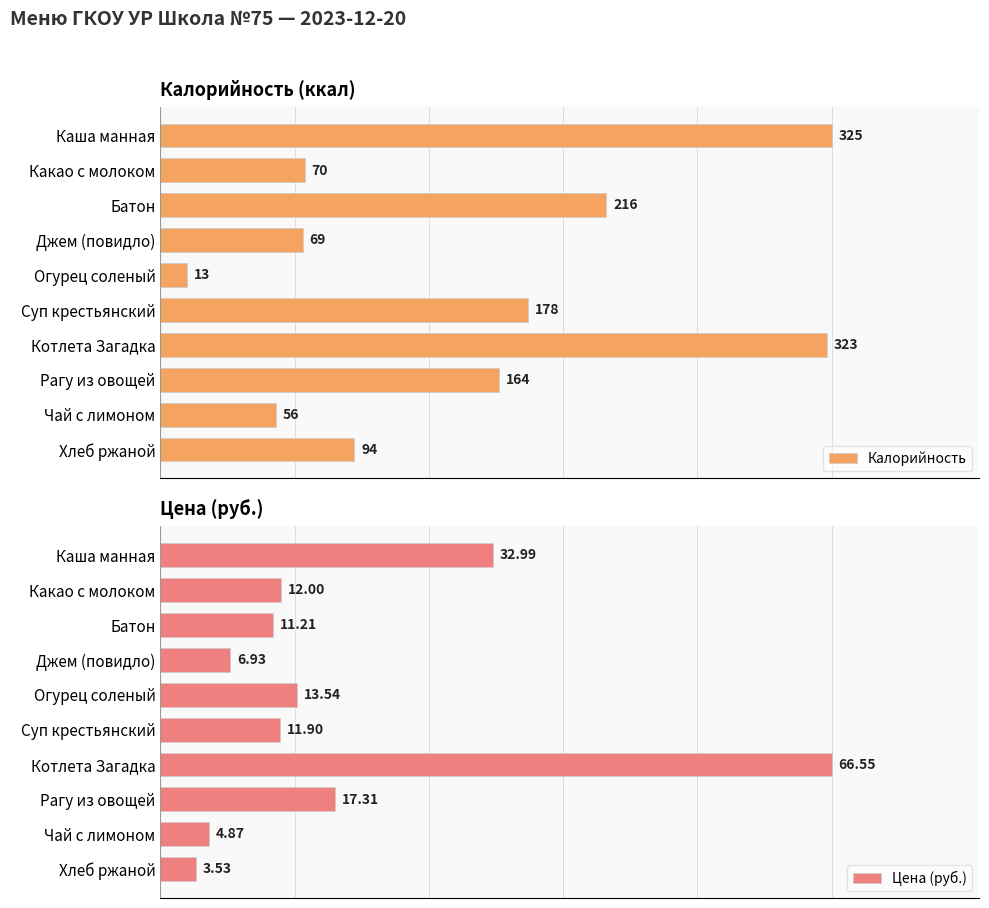

At which label does Цена (руб.) reach its peak?

Котлета Загадка